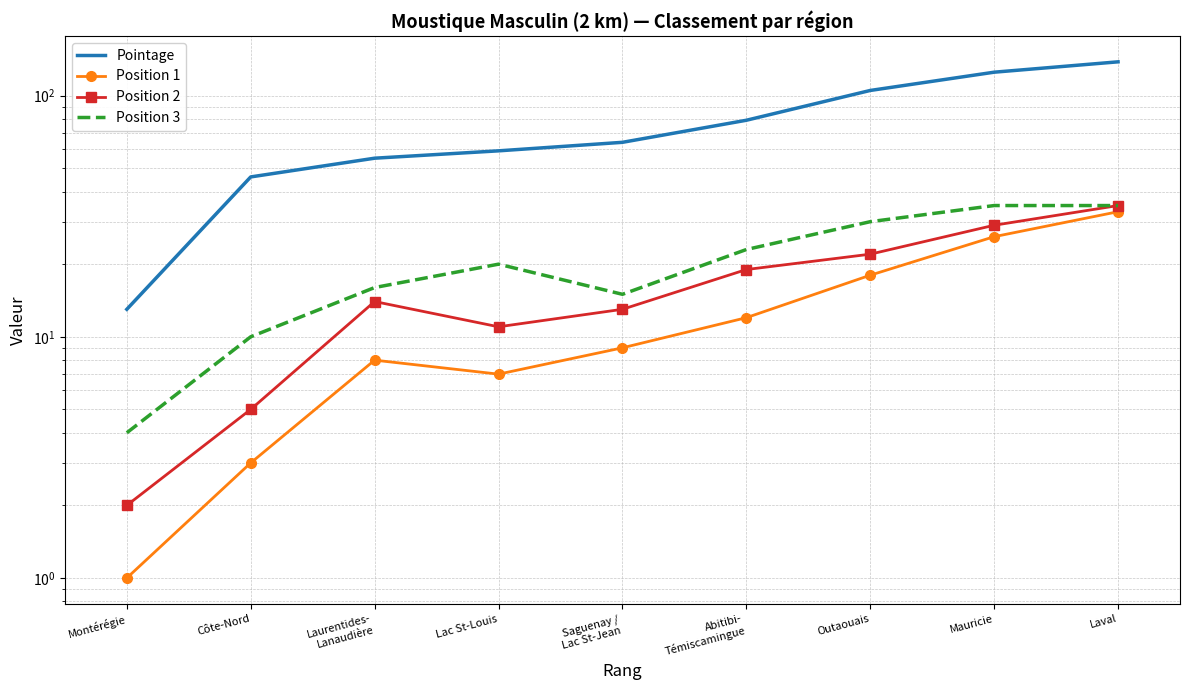

What is the difference between the maximum and minimum values in the Position 1 series?

32